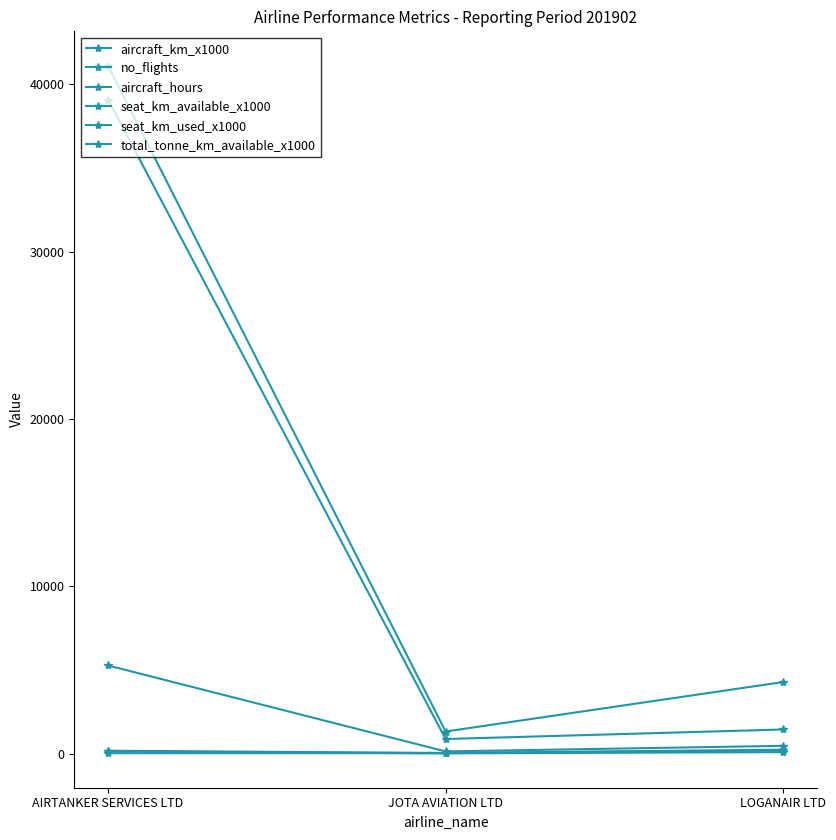

List the series in order of their peak value, lowest first.

aircraft_km_x1000, no_flights, aircraft_hours, total_tonne_km_available_x1000, seat_km_used_x1000, seat_km_available_x1000